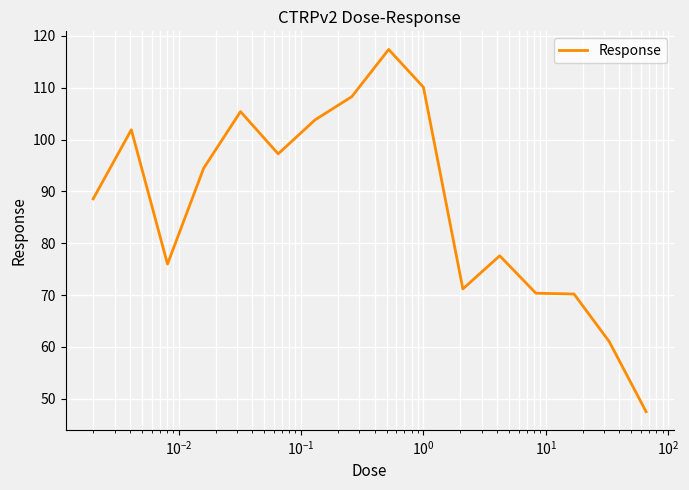

What is the difference between the maximum and minimum values?

69.9